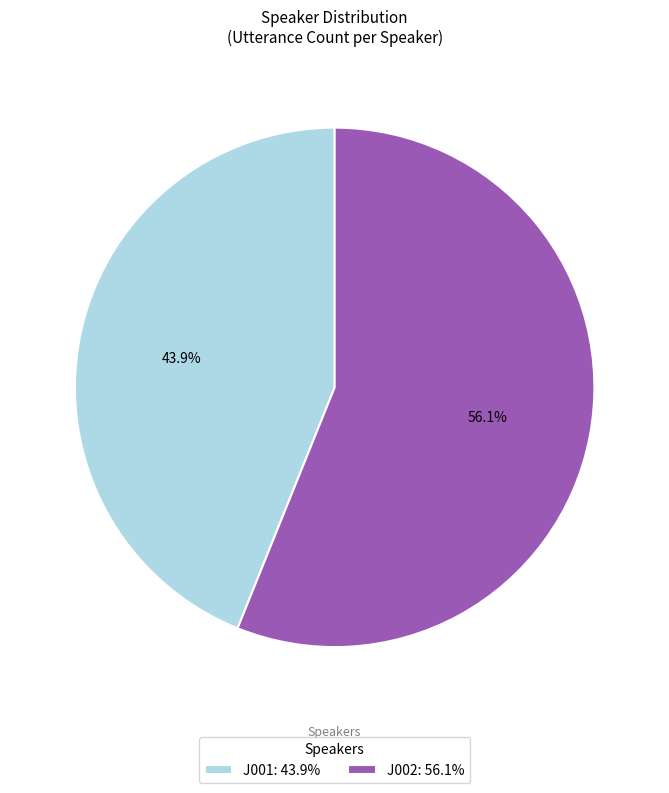

Does any single category account for the majority?

Yes